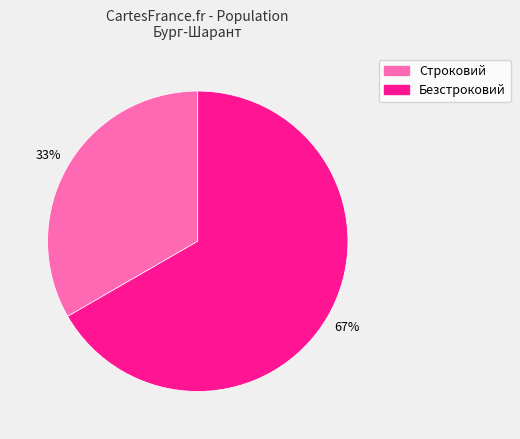

Which category has the smallest portion of the pie?

Строковий